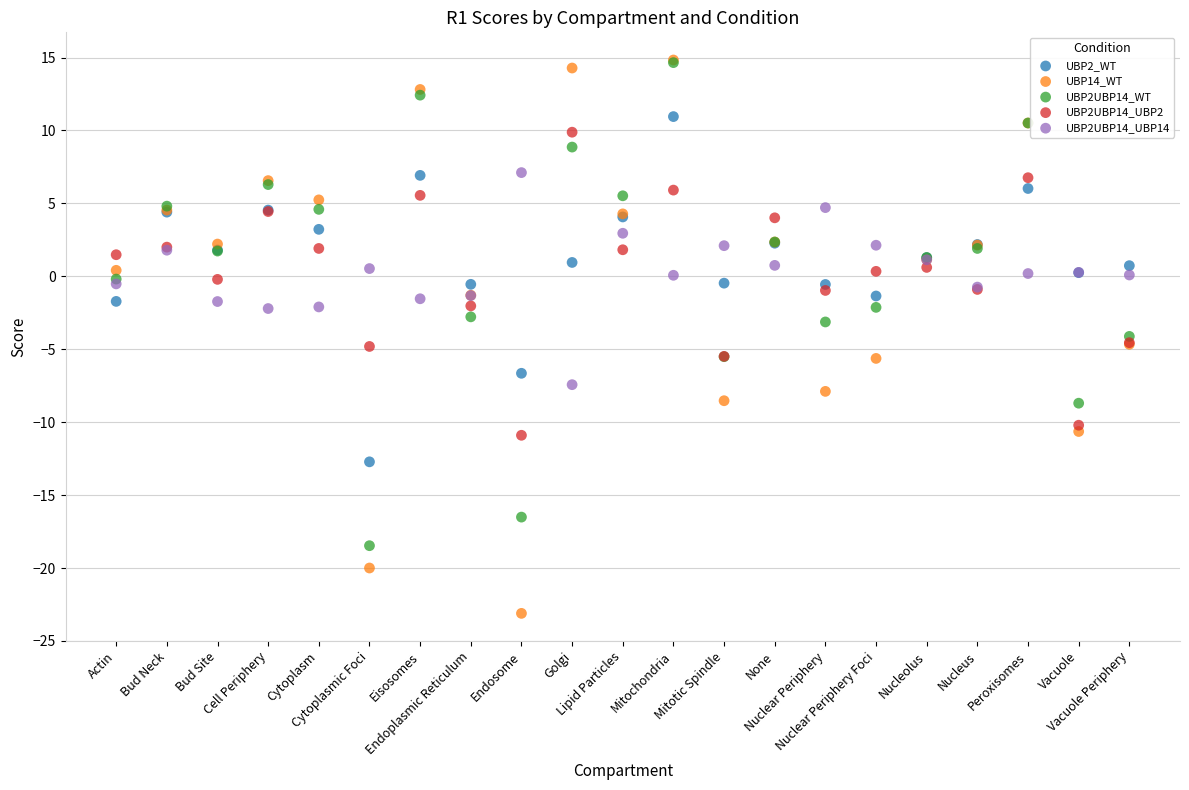

What are all the series names shown in the legend?

UBP2_WT, UBP14_WT, UBP2UBP14_WT, UBP2UBP14_UBP2, UBP2UBP14_UBP14